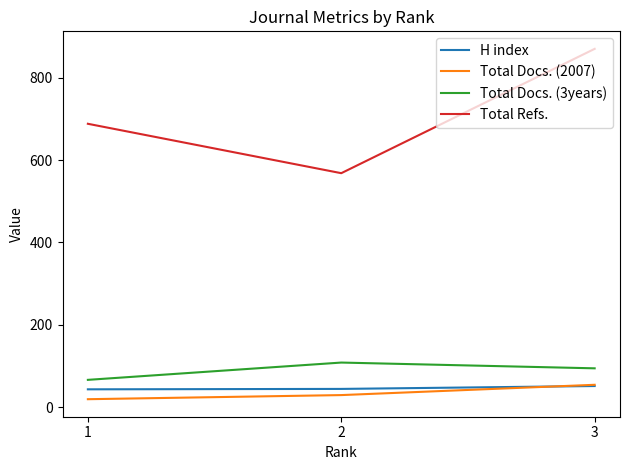

Is it true that Total Docs. (3years) equals 150 at 3?

False